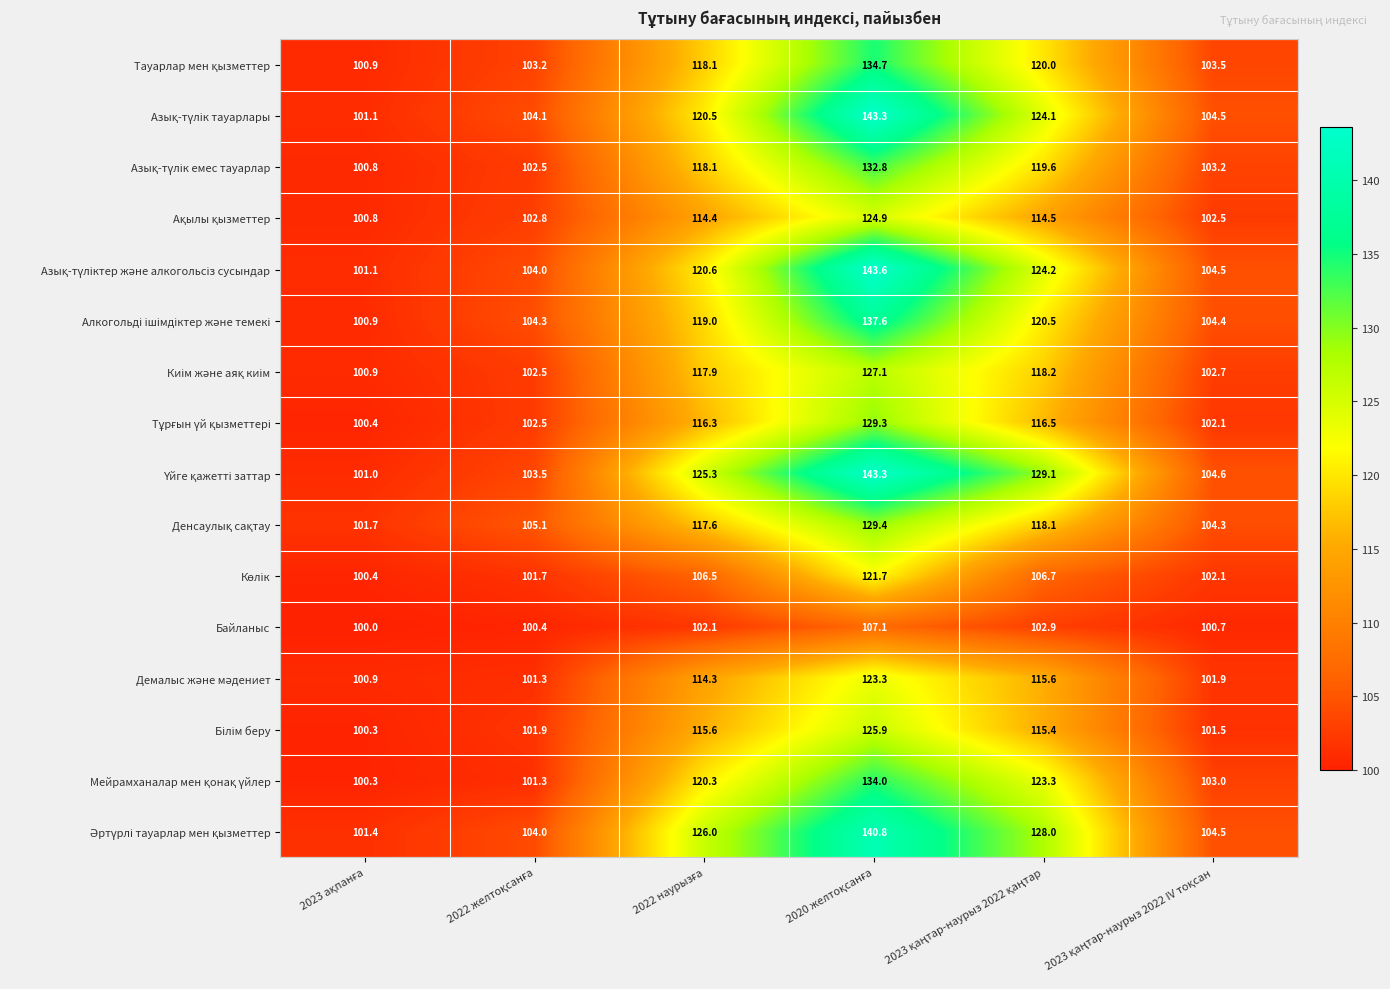

What is the maximum value shown in the chart?

143.6